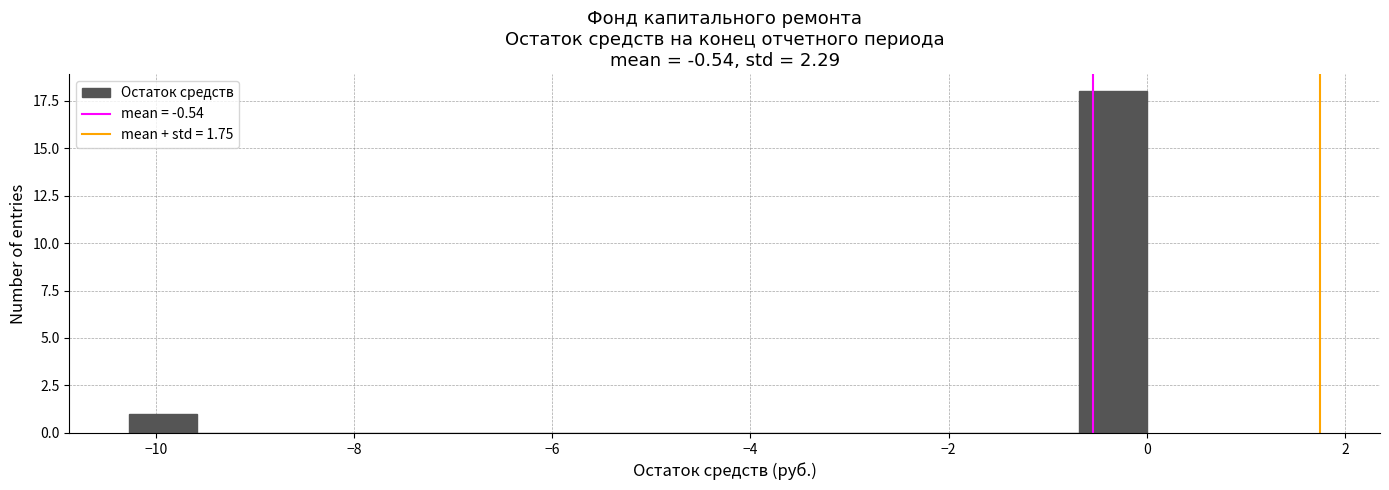

Read against the x-axis, roughly where is the centre of the tallest bar?

-0.4